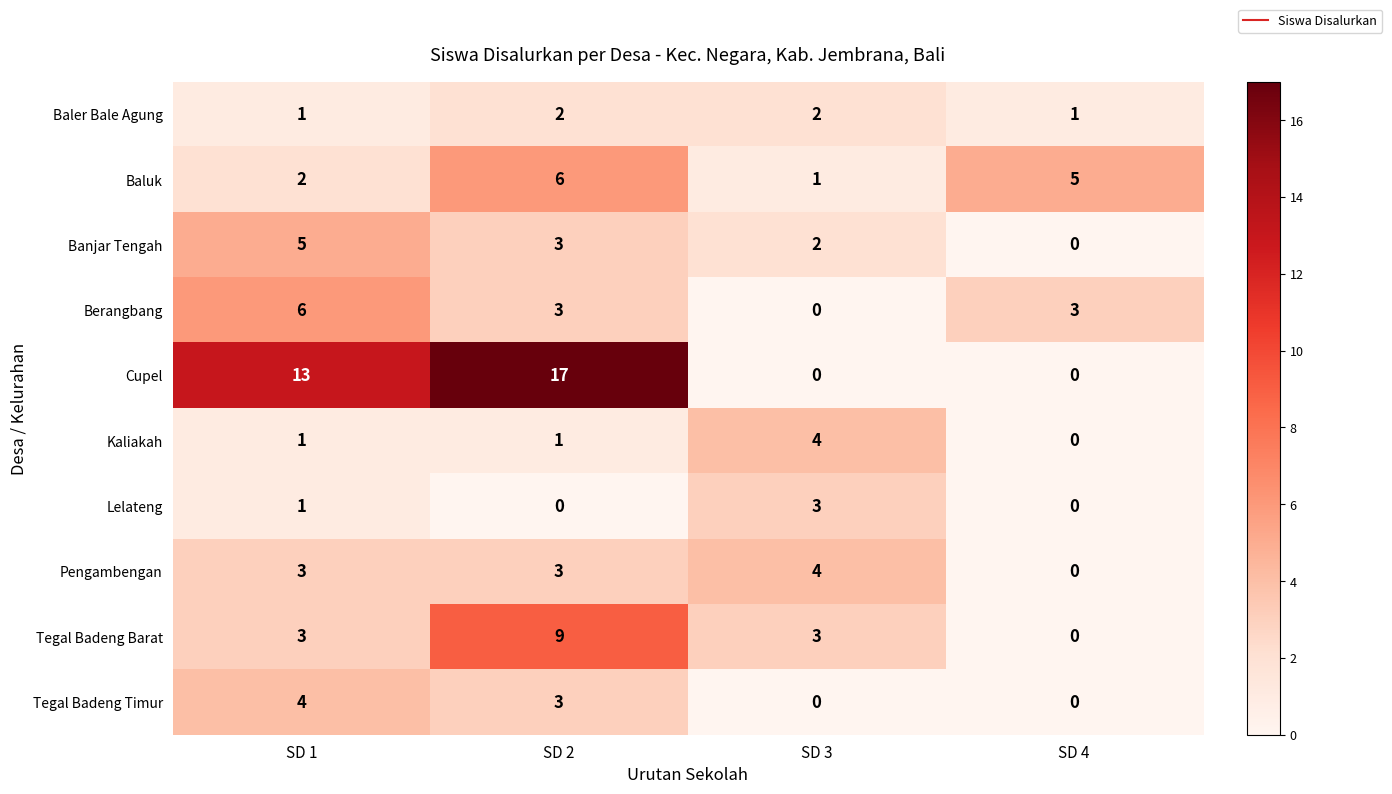

Which category has the highest value in the Berangbang series?

SD 1